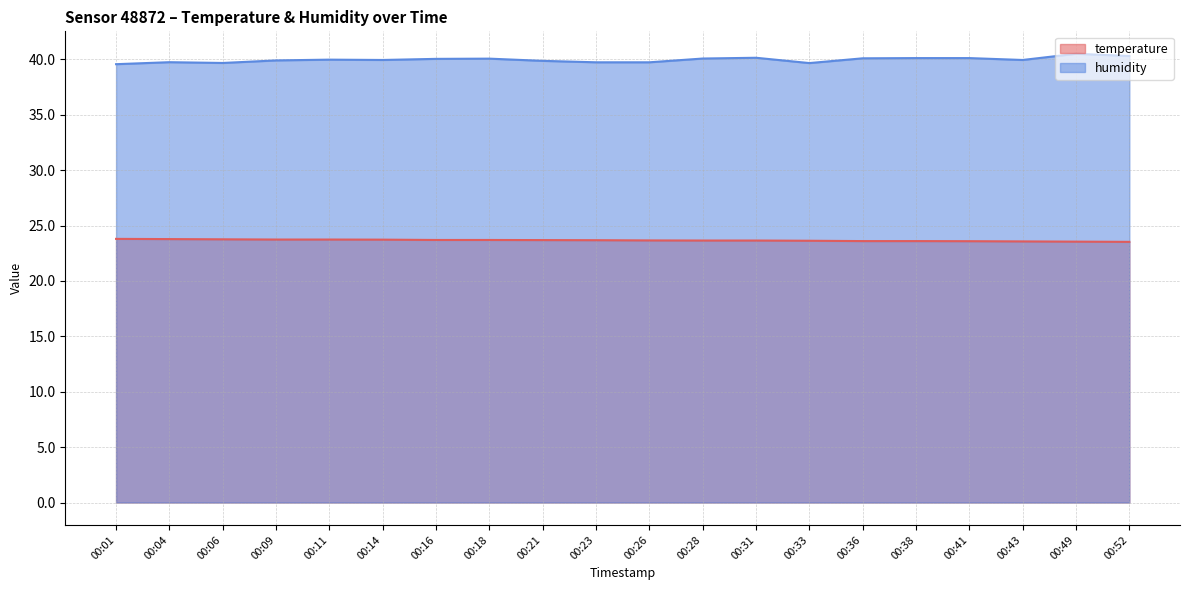

Is it true that temperature equals 35.1 at 00:26?

False